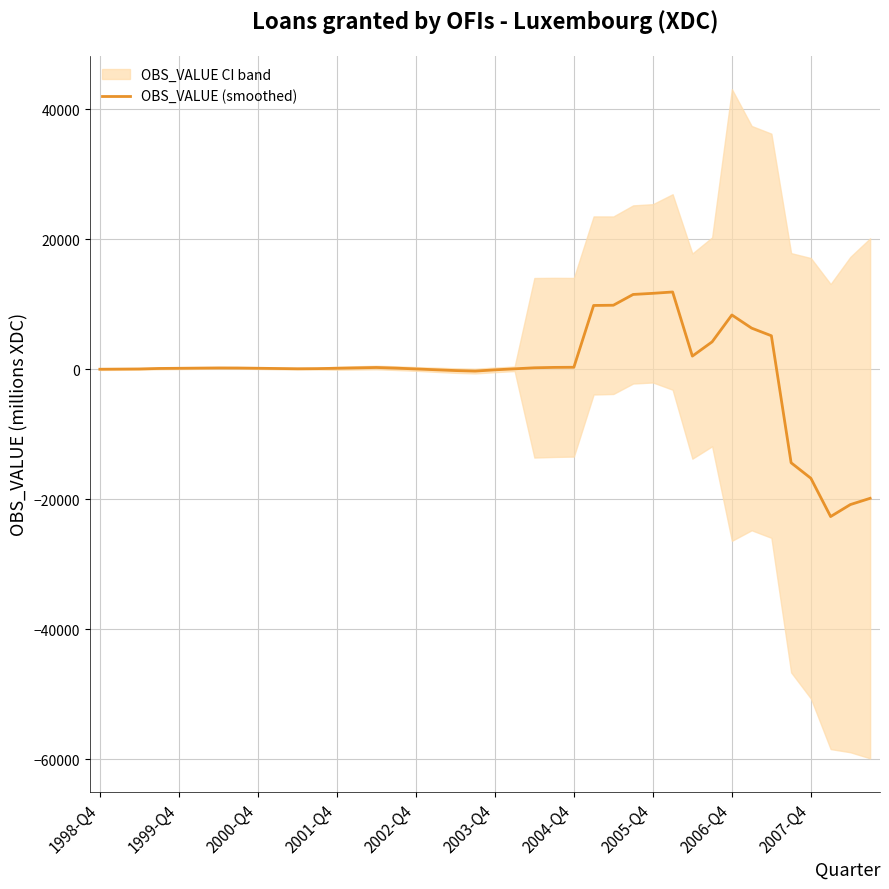

What is the maximum value shown in the chart?

11901.4